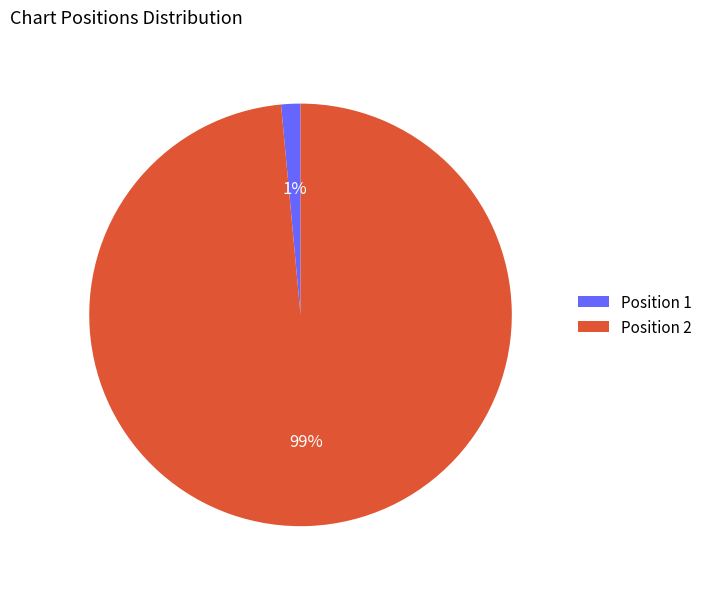

True or false: Position 1 accounts for 11% of the total.

False